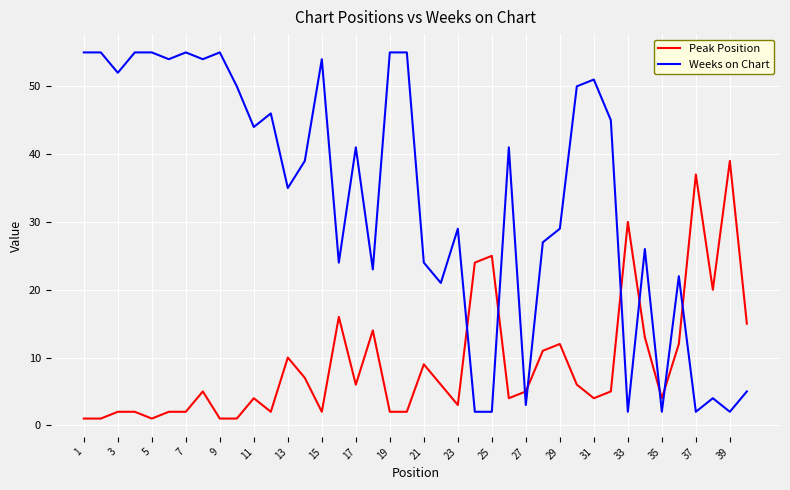

Reading right to left, list all the values displayed in this chart.

Peak Position: 15	39	20	37	12	4	13	30	5	4	6	12	11	5	4	25	24	3	6	9	2	2	14	6	16	2	7	10	2	4	1	1	5	2	2	1	2	2	1	1
Weeks on Chart: 5	2	4	2	22	2	26	2	45	51	50	29	27	3	41	2	2	29	21	24	55	55	23	41	24	54	39	35	46	44	50	55	54	55	54	55	55	52	55	55